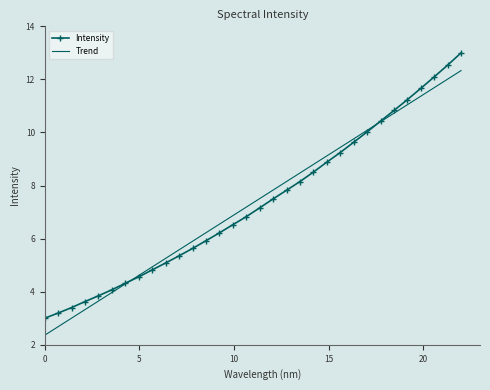

What is the smallest value displayed?

2.4